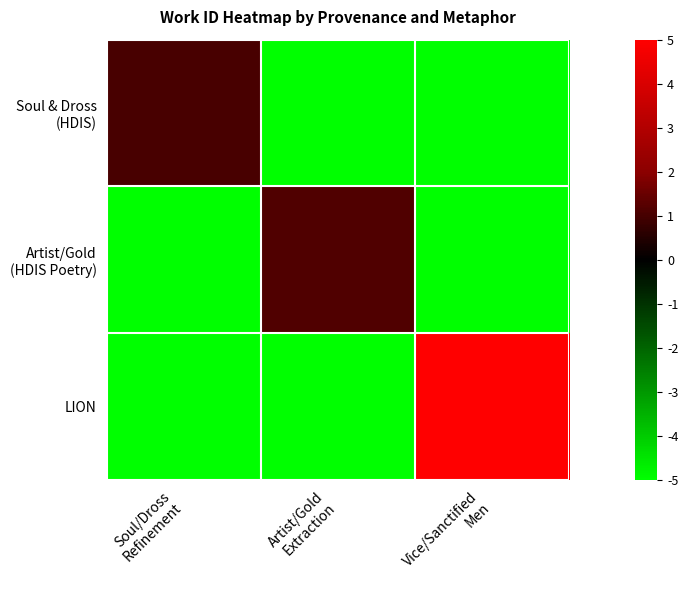

What is the maximum value shown in the chart?

5.0